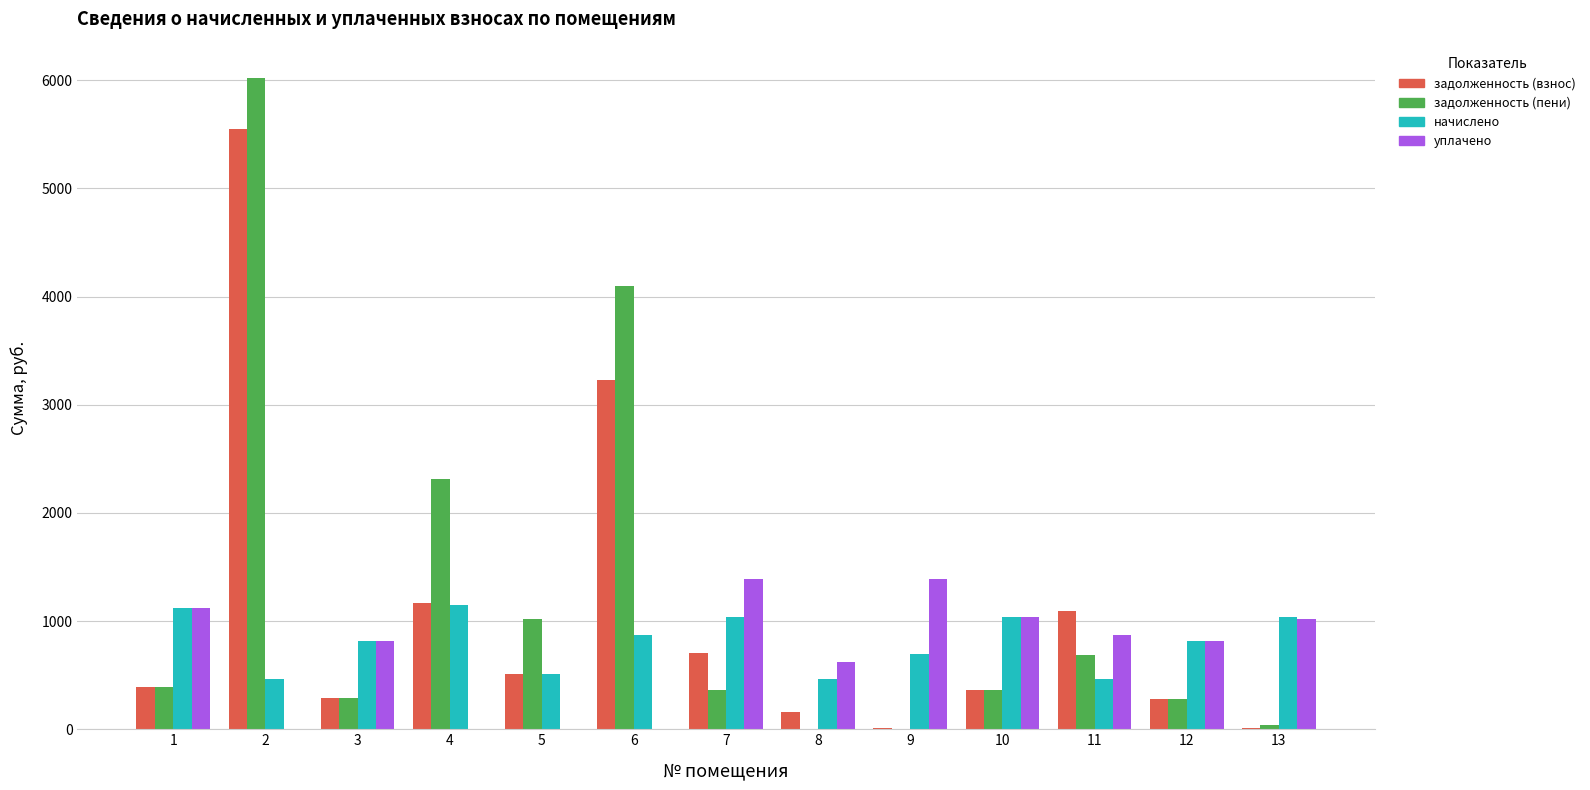

Which series has the largest range (max minus min)?

задолженность (пени)